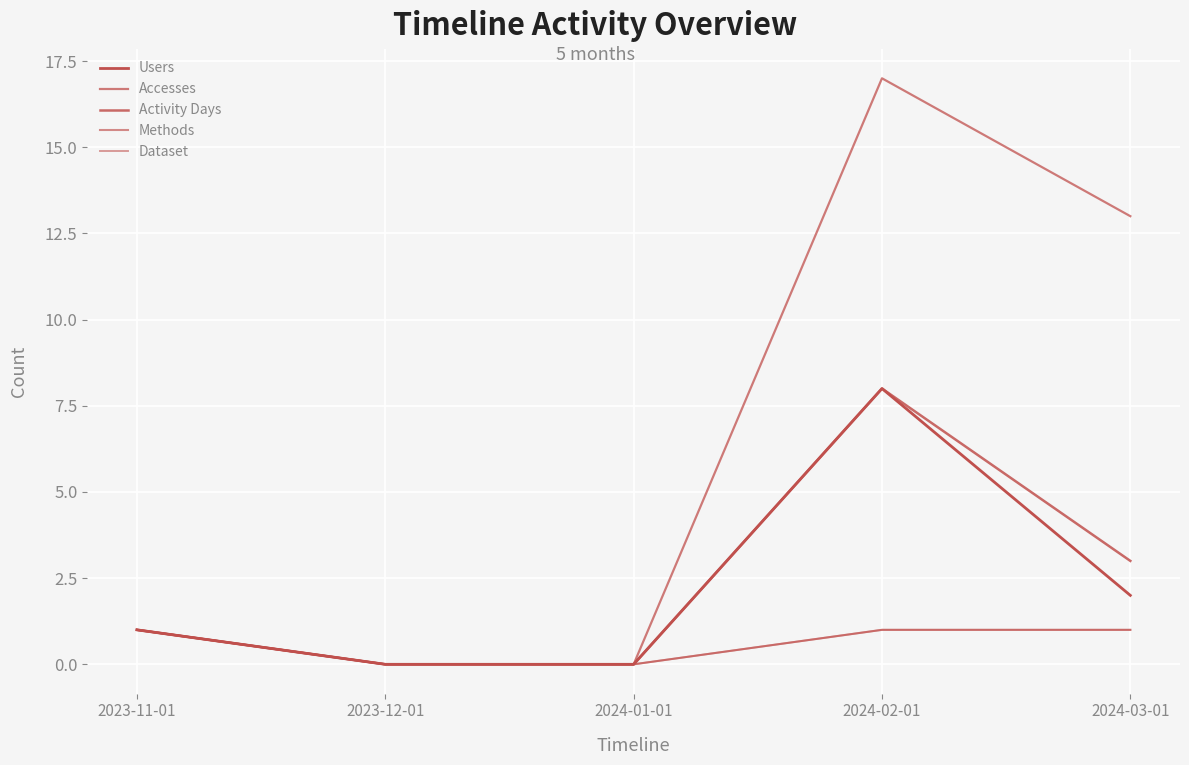

At how many categories does at least one series exceed 9?

2